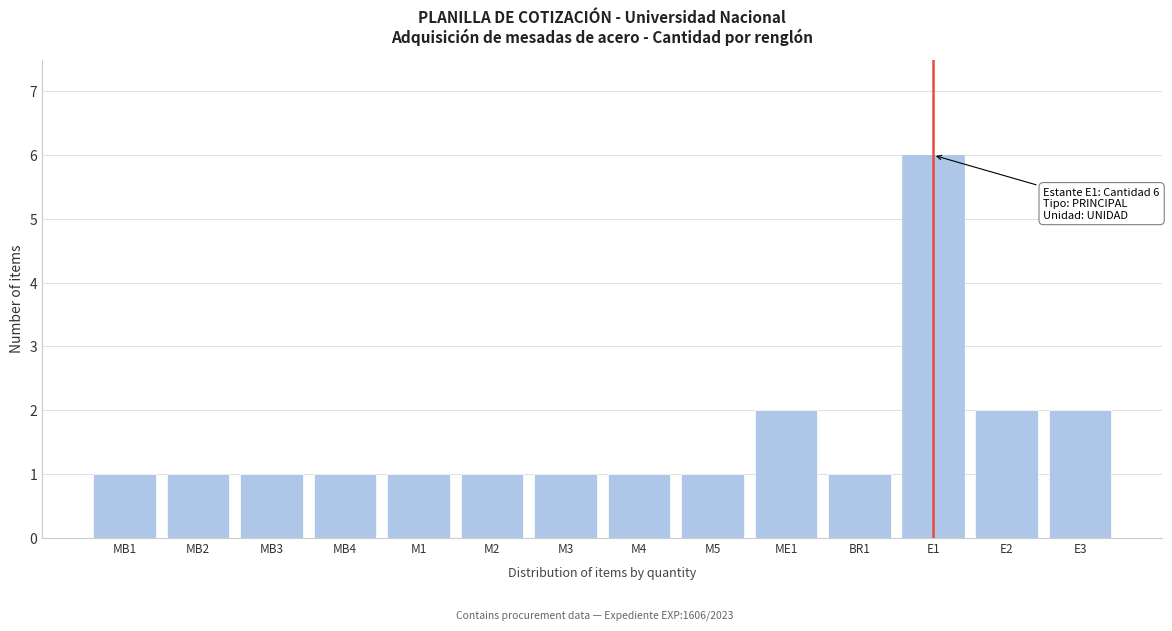

Reading left to right, transcribe all the data shown in this chart.

1	1	1	1	1	1	1	1	1	2	1	6	2	2